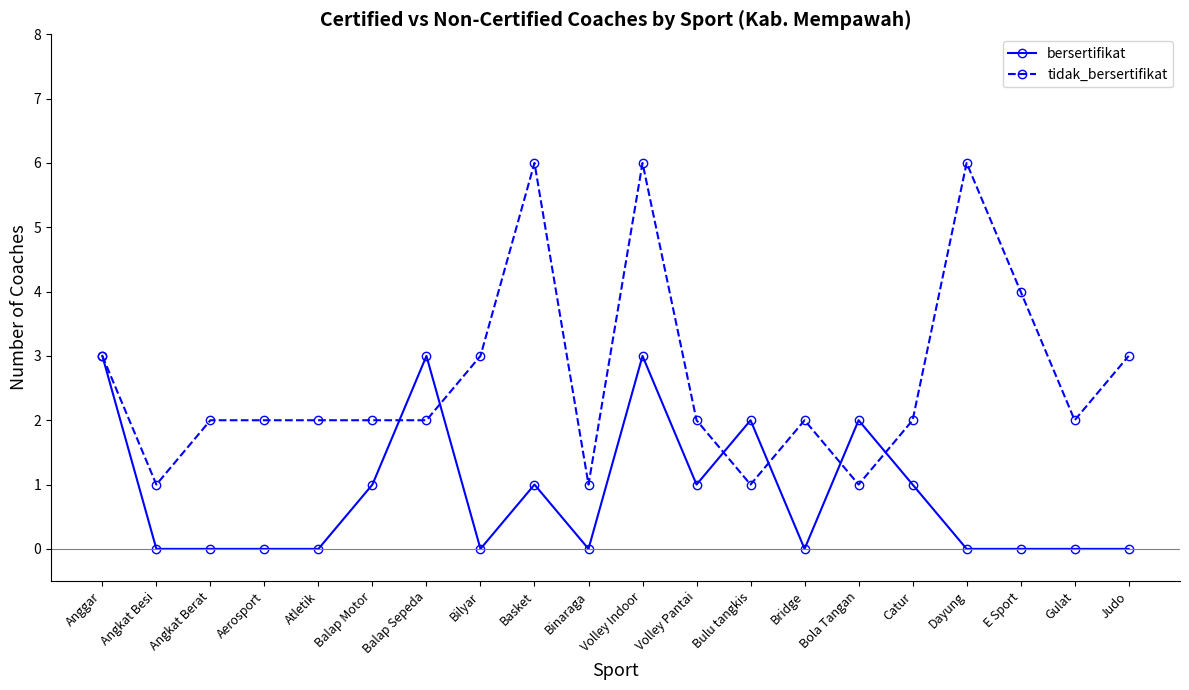

Reading left to right, transcribe all the data shown in this chart.

bersertifikat: Anggar=3	Angkat Besi=0	Angkat Berat=0	Aerosport=0	Atletik=0	Balap Motor=1	Balap Sepeda=3	Bilyar=0	Basket=1	Binaraga=0	Volley Indoor=3	Volley Pantai=1	Bulu tangkis=2	Bridge=0	Bola Tangan=2	Catur=1	Dayung=0	E Sport=0	Gulat=0	Judo=0
tidak_bersertifikat: Anggar=3	Angkat Besi=1	Angkat Berat=2	Aerosport=2	Atletik=2	Balap Motor=2	Balap Sepeda=2	Bilyar=3	Basket=6	Binaraga=1	Volley Indoor=6	Volley Pantai=2	Bulu tangkis=1	Bridge=2	Bola Tangan=1	Catur=2	Dayung=6	E Sport=4	Gulat=2	Judo=3